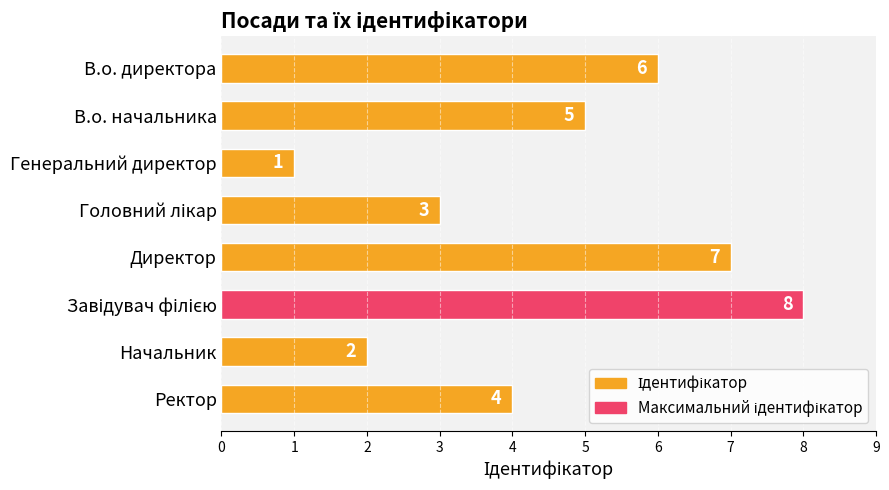

At which category does the chart reach its minimum across all series?

Генеральний директор